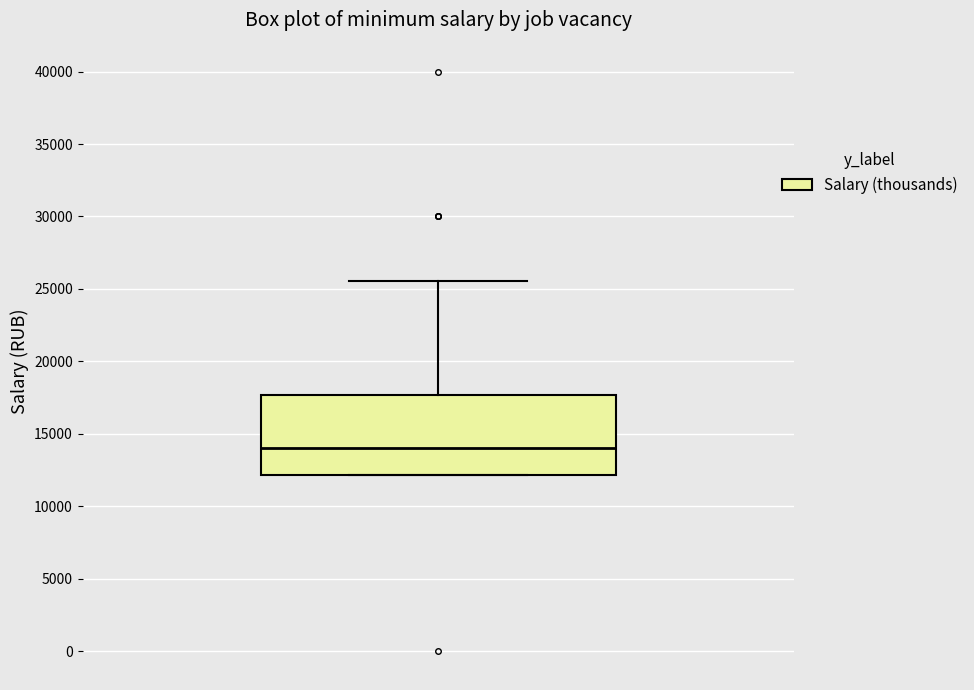

Transcribe this box plot: give where the median line is, the range the box spans, and where the two whiskers end, as read against the y-axis. The values are not printed on the chart, so give them approximately, as read against the axis.

median 14000, box 12000 to 17500, whiskers 12000 to 25500